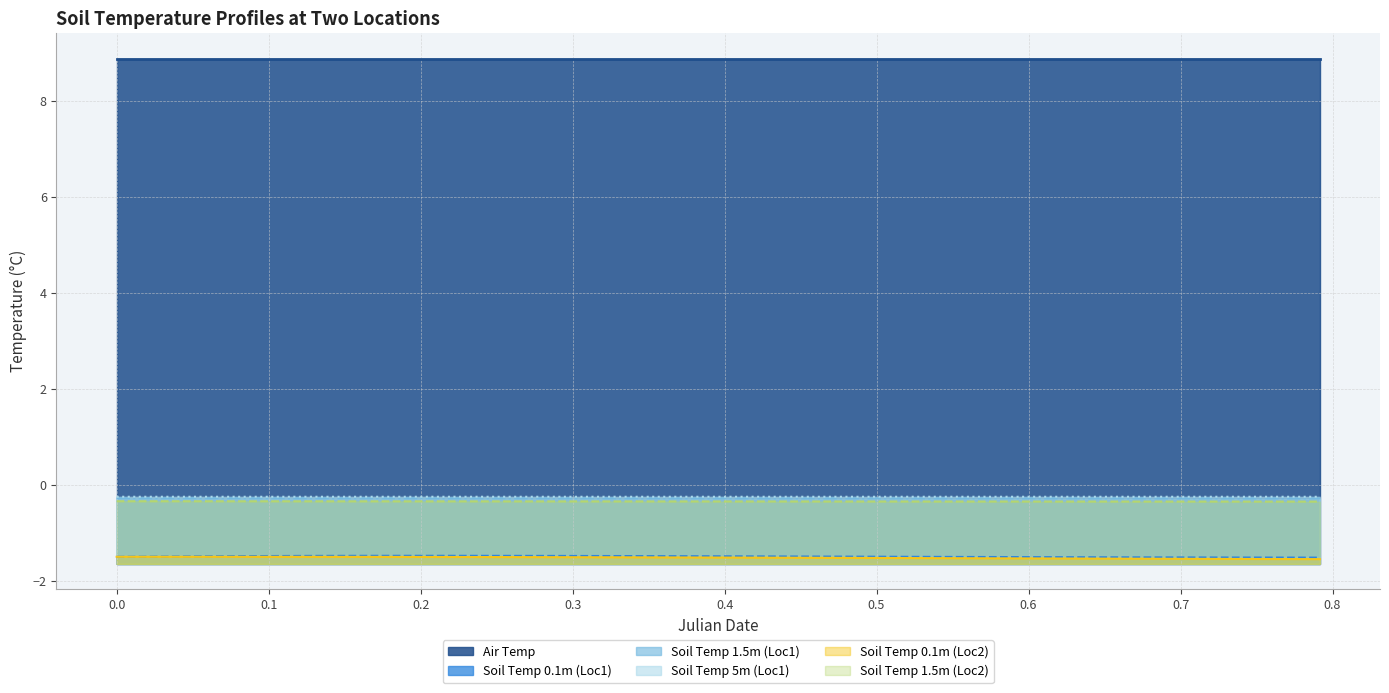

What is the smallest value displayed?

-1.5